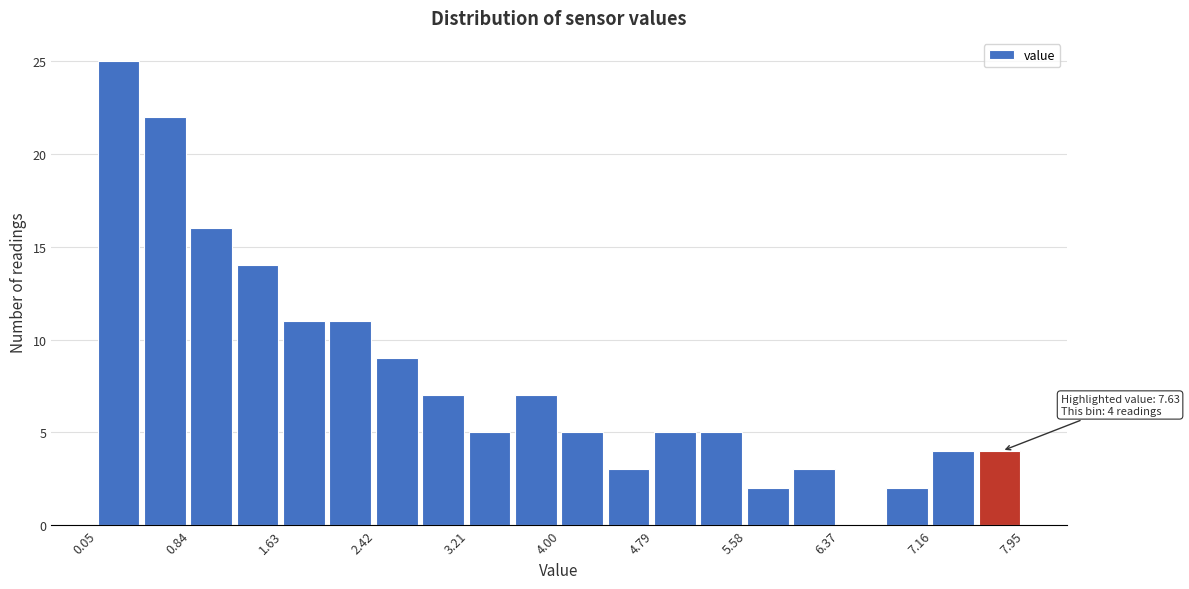

Around what value on the x-axis is the tallest bar? Give the approximate position of its centre, as read against the axis.

0.2